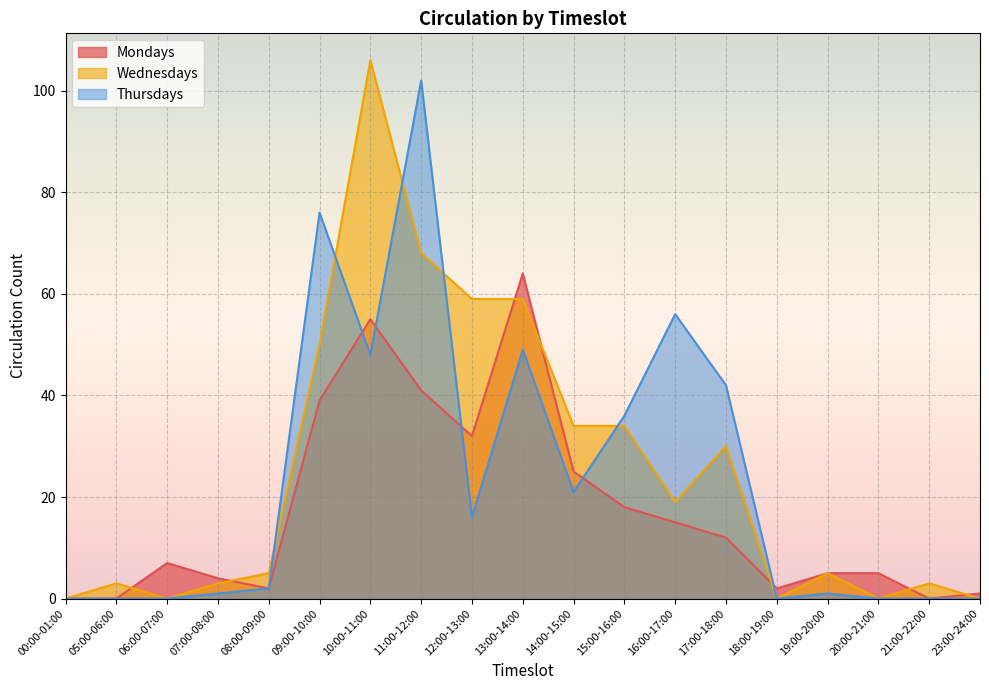

How many intersections are there between Thursdays and Wednesdays?

5